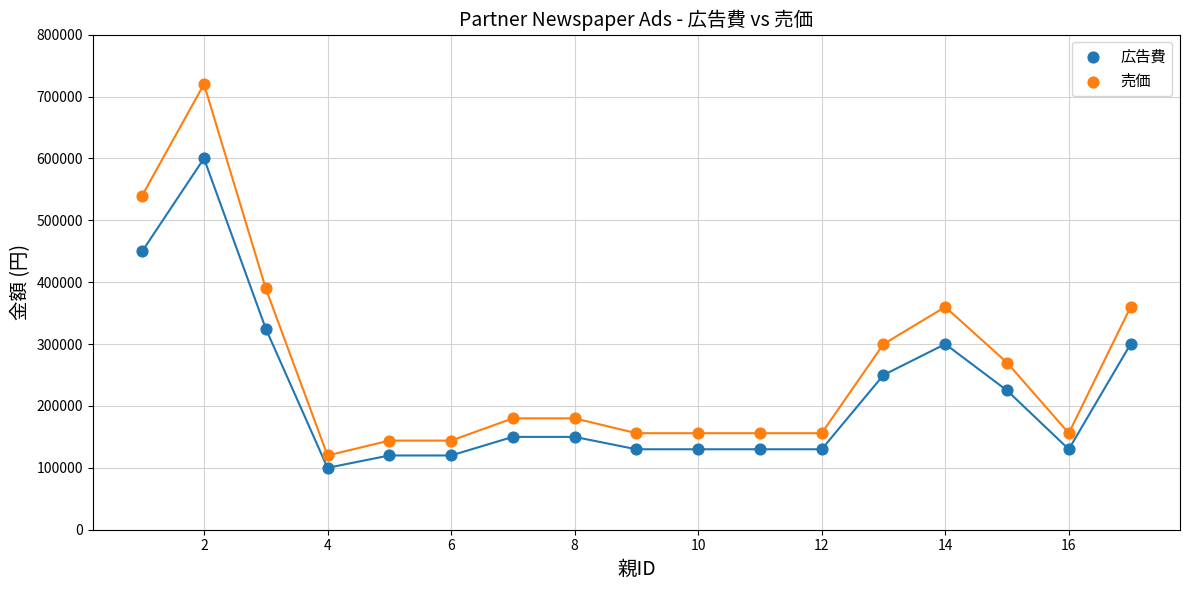

Which series contains the lowest Y value?

広告費